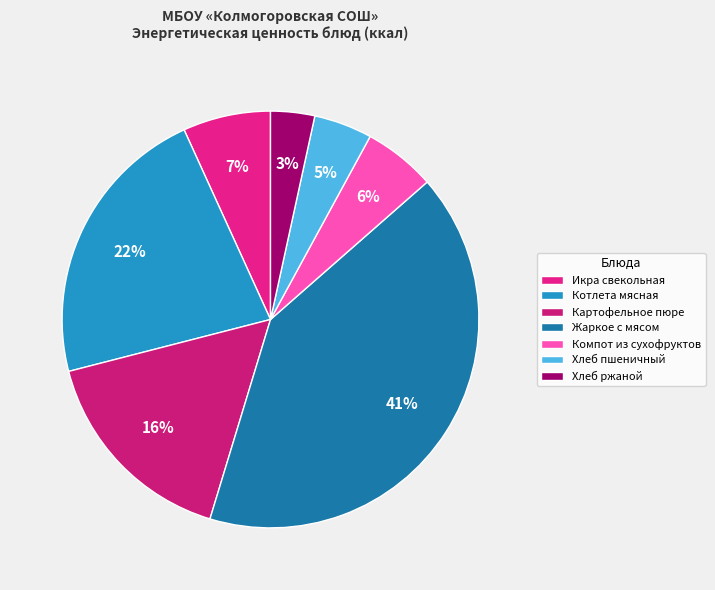

To the nearest percent, what is the difference between the largest and smallest slice percentages?

38%